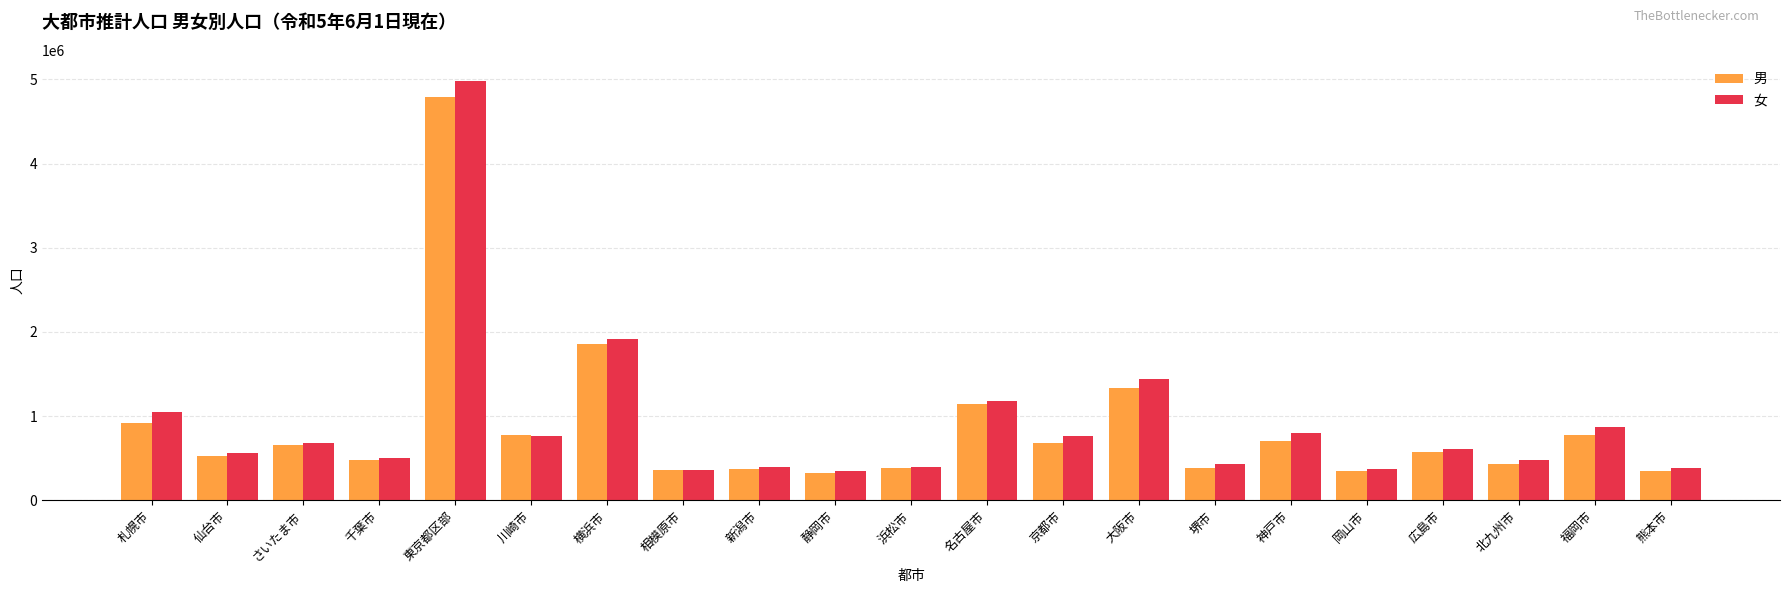

What is the difference between the second highest and second lowest values in the 男 series?

1517261